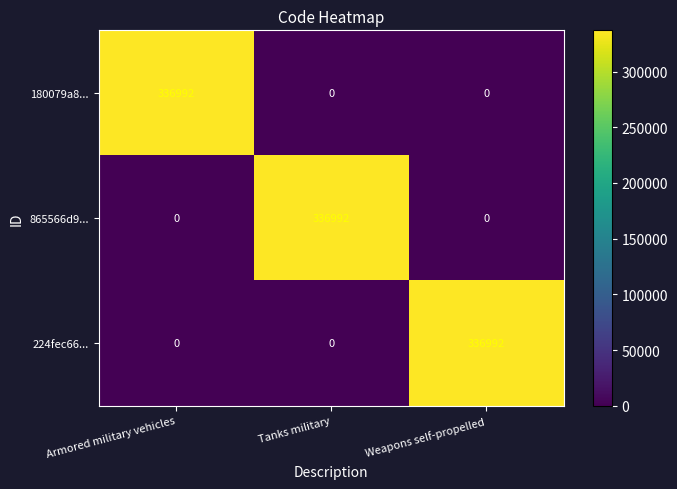

Count the number of categories in the chart.

3